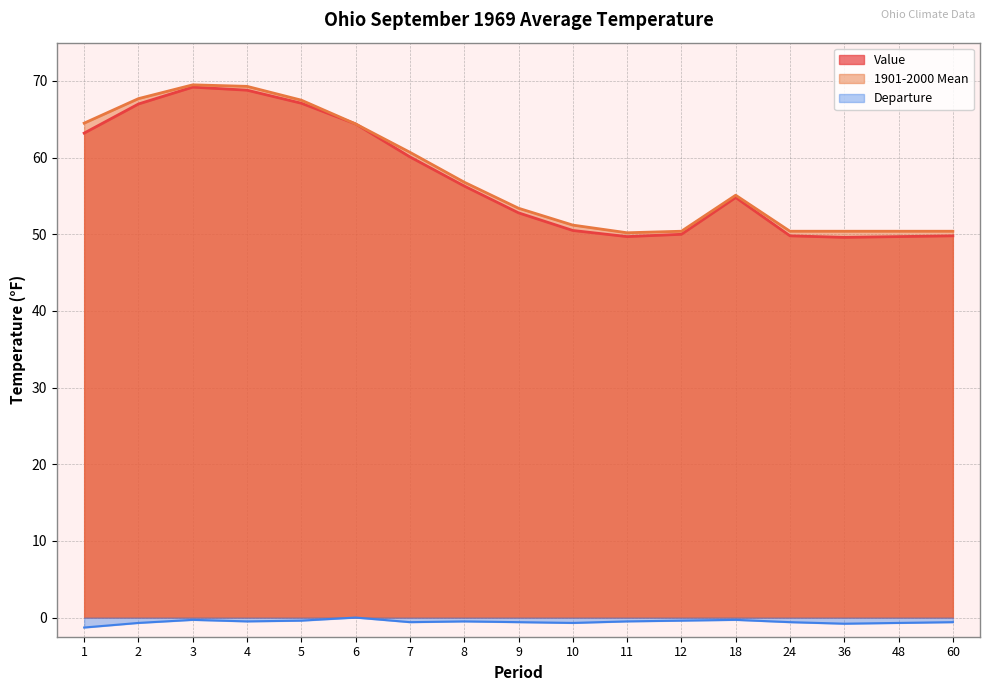

How many data points does each series have?

17